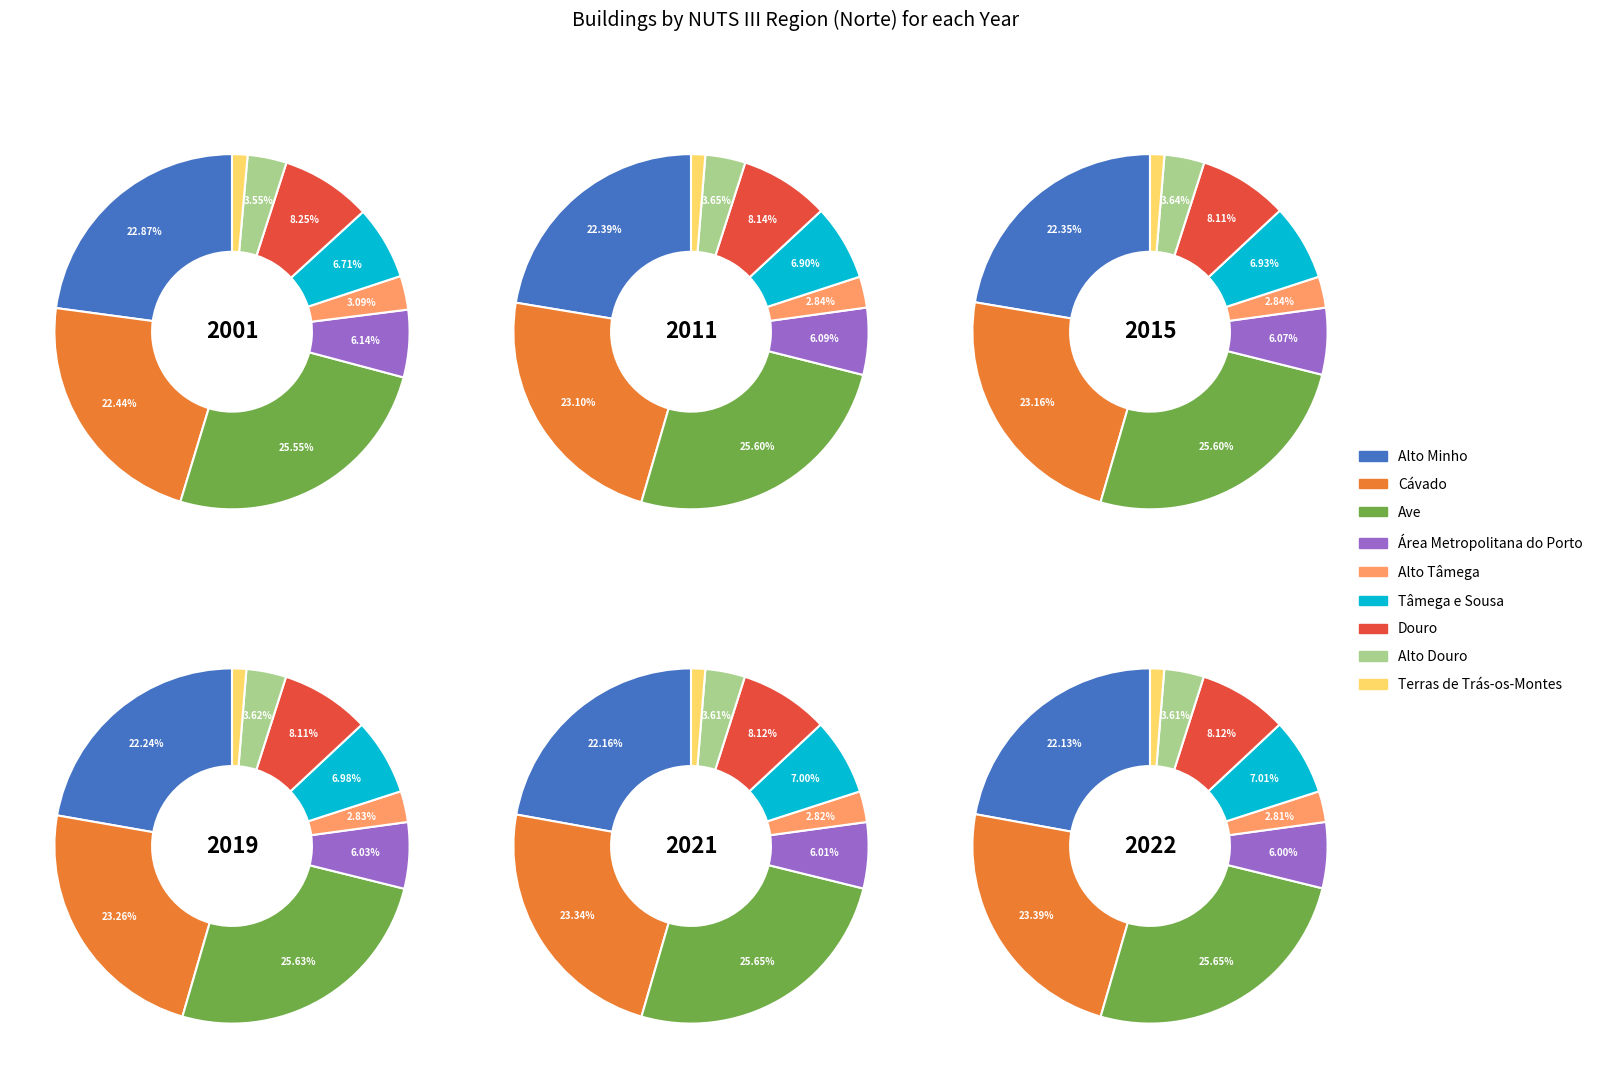

Which slice is the largest?

Ave